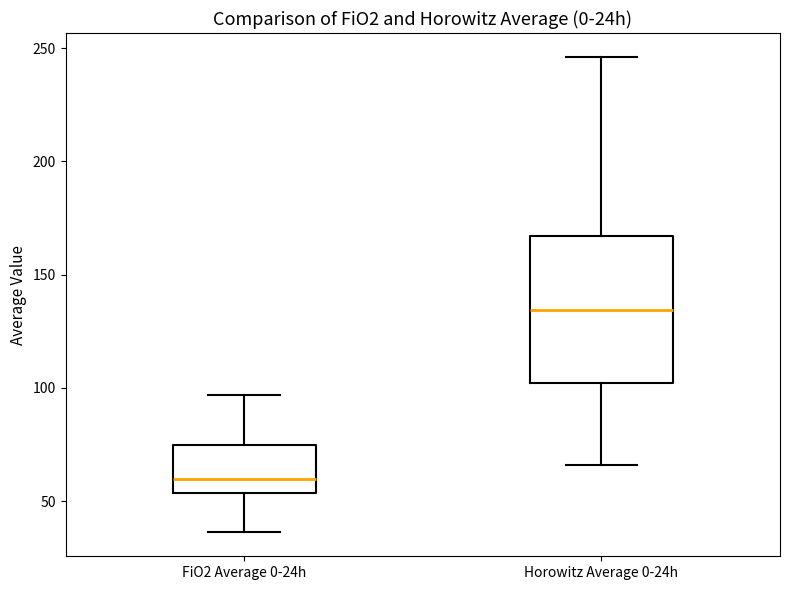

Reading left to right, read every box against the y-axis: the position of its median line, the range the box covers, and the ends of its whiskers. The values are not printed on the chart, so give them approximately, as read against the axis.

FiO2 Average 0-24h: median 60, box 55 to 75, whiskers 35 to 95
Horowitz Average 0-24h: median 135, box 100 to 165, whiskers 65 to 245